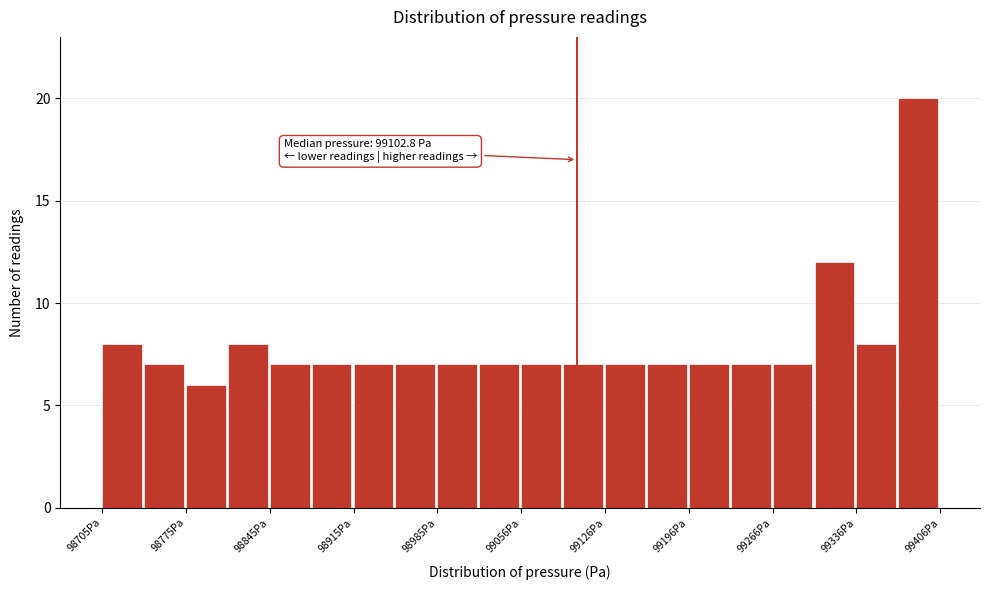

Read against the x-axis, roughly where is the centre of the tallest bar?

99390